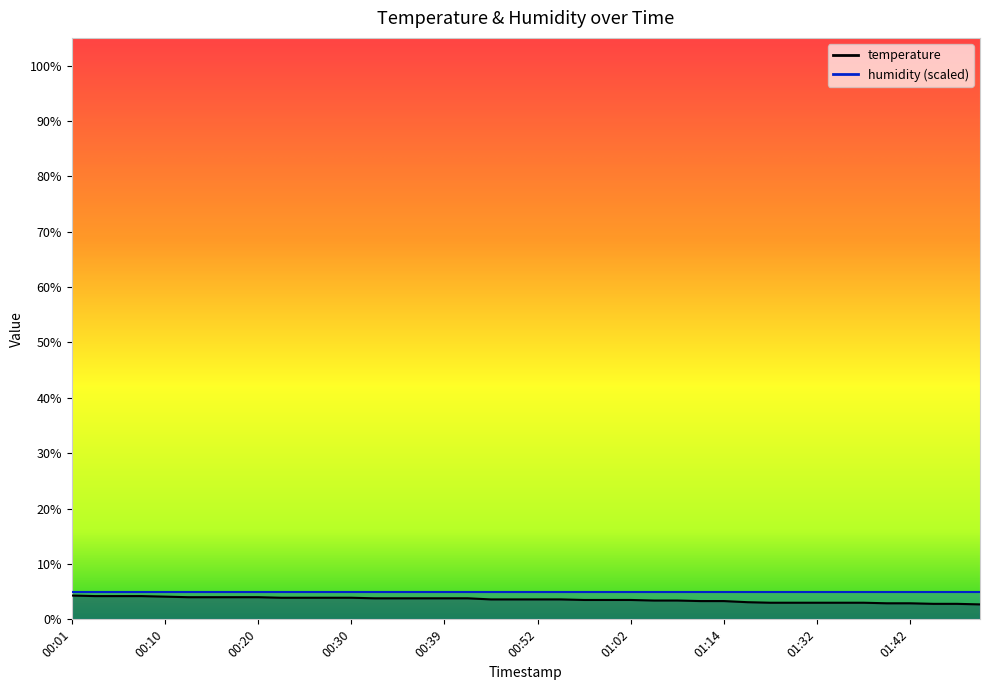

Reading right to left, transcribe all the data shown in this chart.

2.7	2.8	2.8	2.9	2.9	3.0	3.0	3.0	3.0	3.0	3.1	3.3	3.3	3.4	3.4	3.5	3.5	3.5	3.6	3.6	3.6	3.6	3.8	3.8	3.8	3.8	3.8	3.9	3.9	3.9	3.9	4.0	4.0	4.0	4.0	4.1	4.2	4.2	4.2	4.3